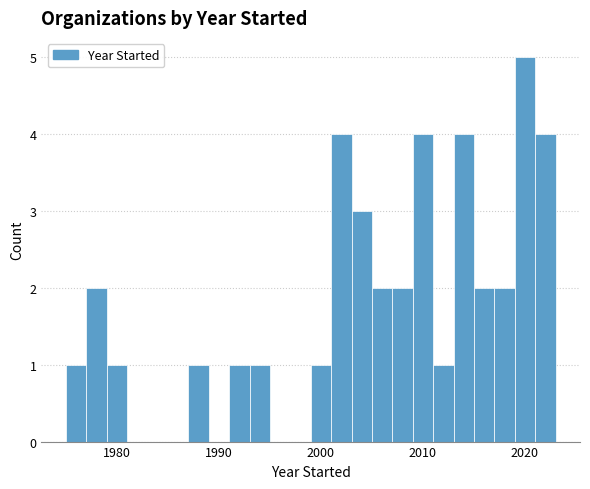

Read against the x-axis, roughly where is the centre of the tallest bar?

2020